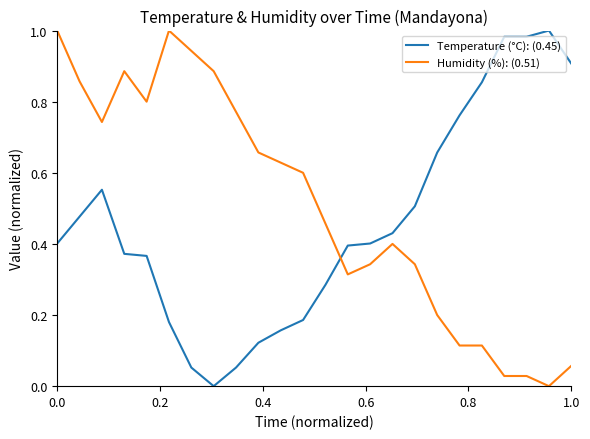

Rank the series by their average value, from lowest to highest.

Temperature (°C): (0.45), Humidity (%): (0.51)